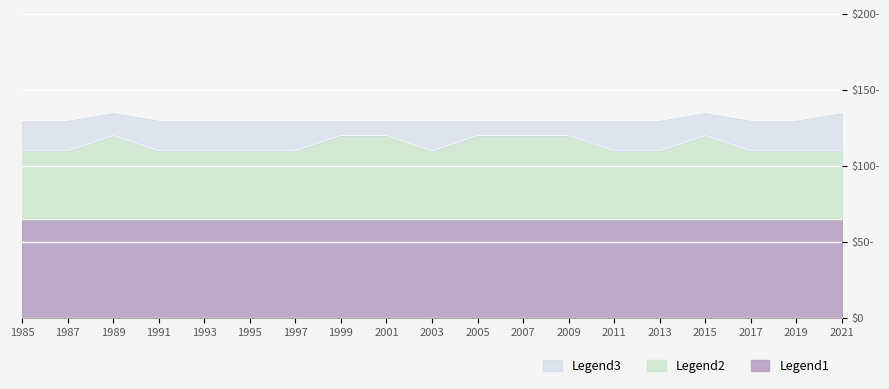

At which category is the sum across all series the highest?

1989